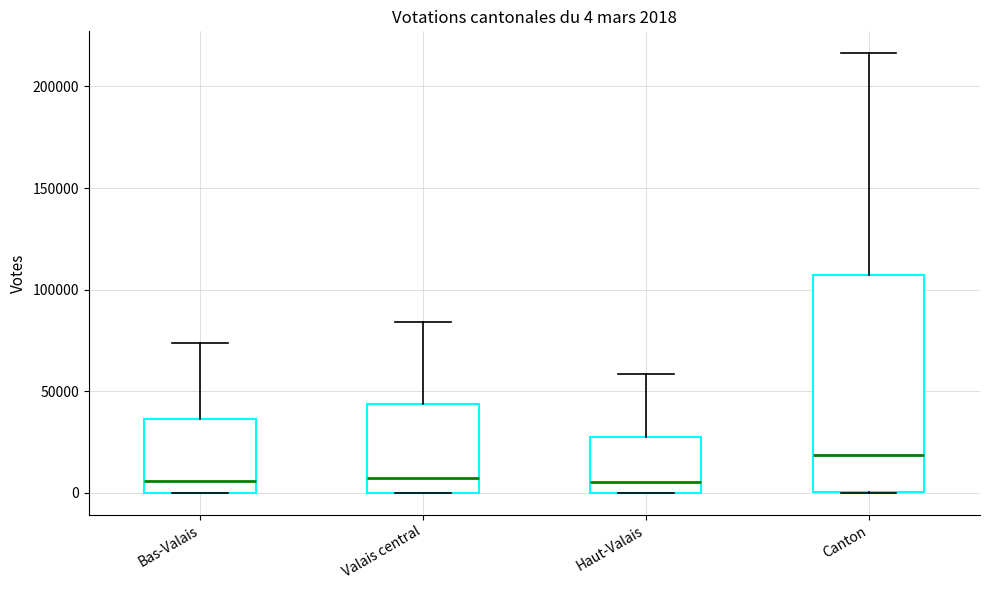

Which box is the tallest, from its lower edge to its upper edge?

Canton